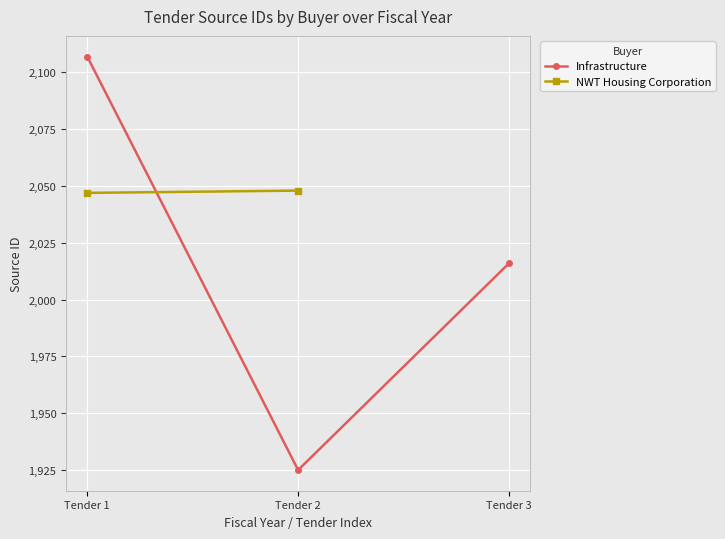

Reading left to right, extract all data points from this chart.

Tender 1=2107	Tender 2=1925	Tender 3=2016